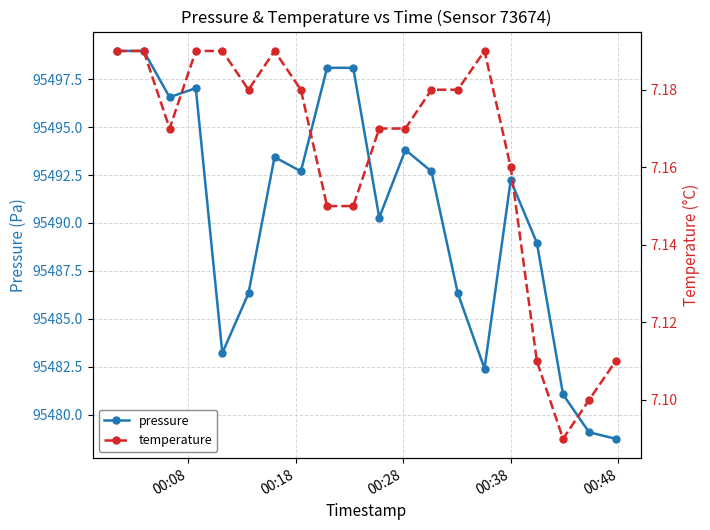

True or false: pressure has more than 1 interior local peaks.

True